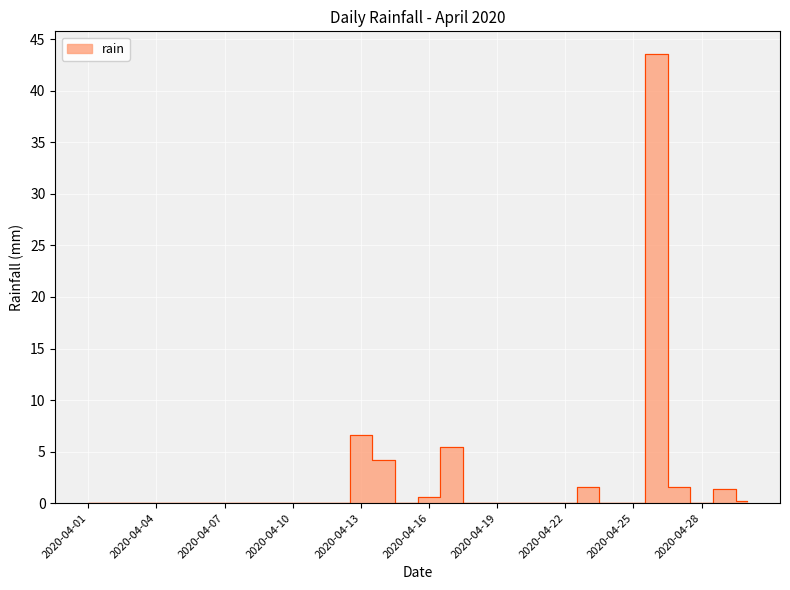

How many values are above zero?

9